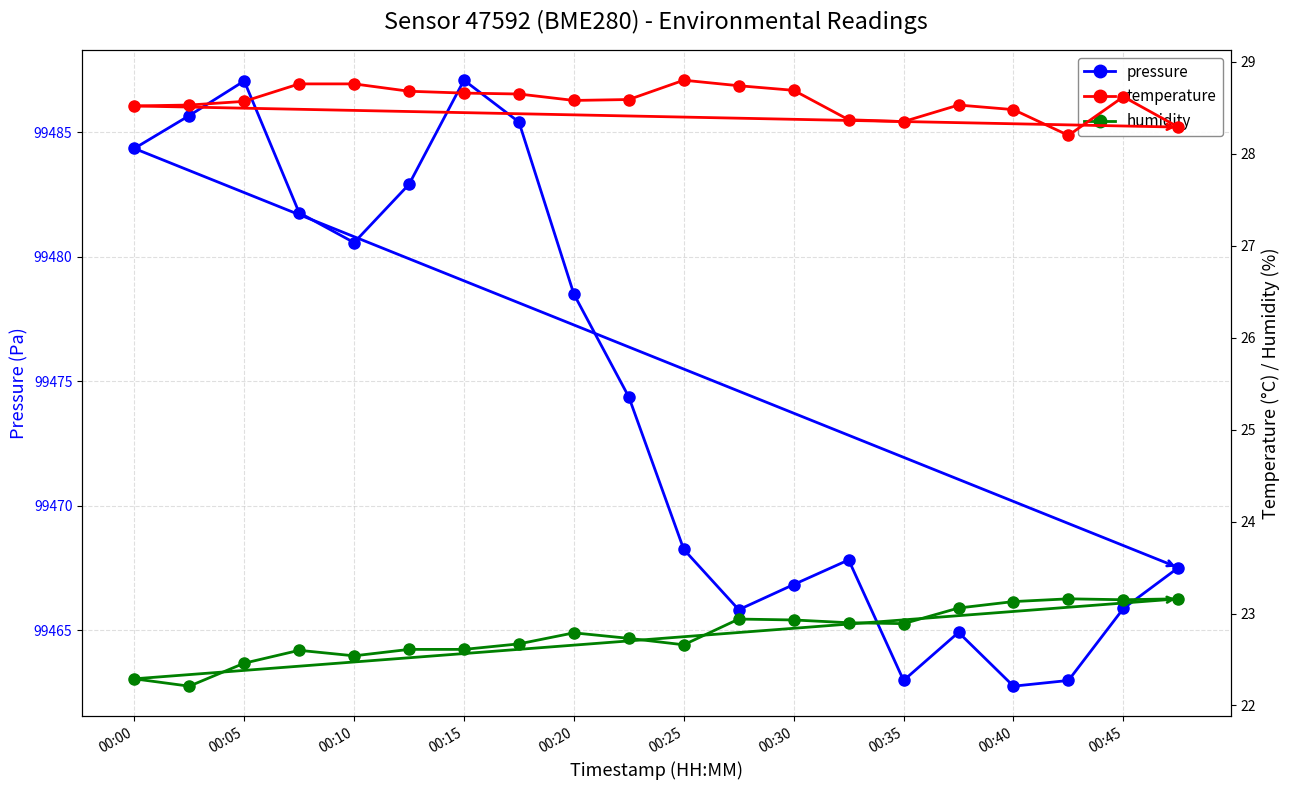

What position from the right is 13?

7